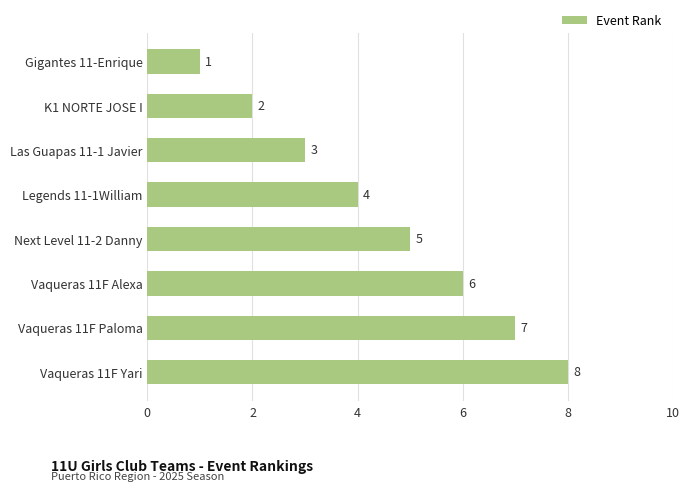

What is the difference between the values at K1 NORTE JOSE I and Vaqueras 11F Paloma?

5